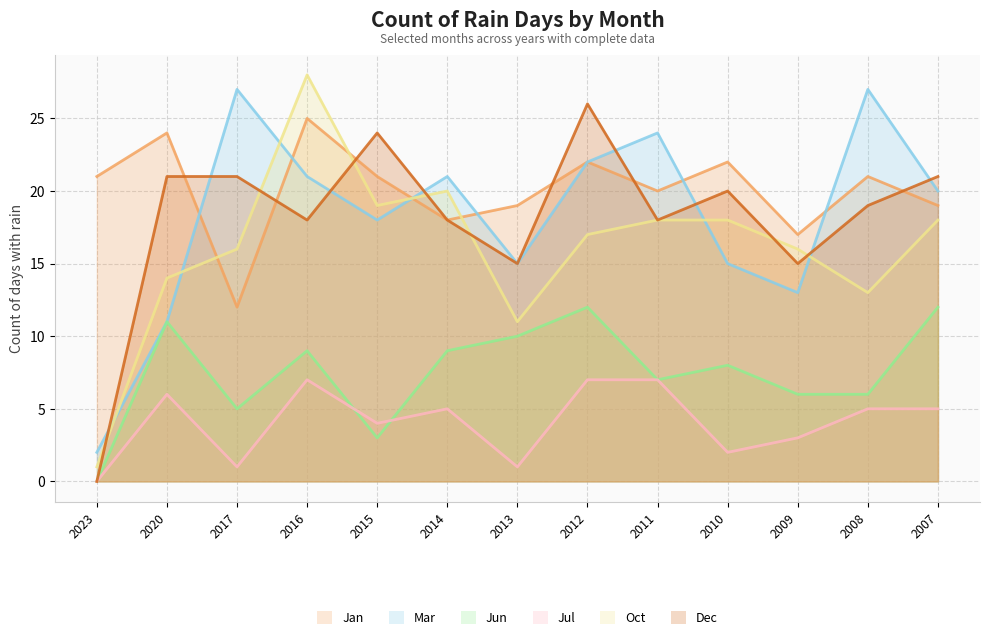

What is the total value across all series at 2010?

85